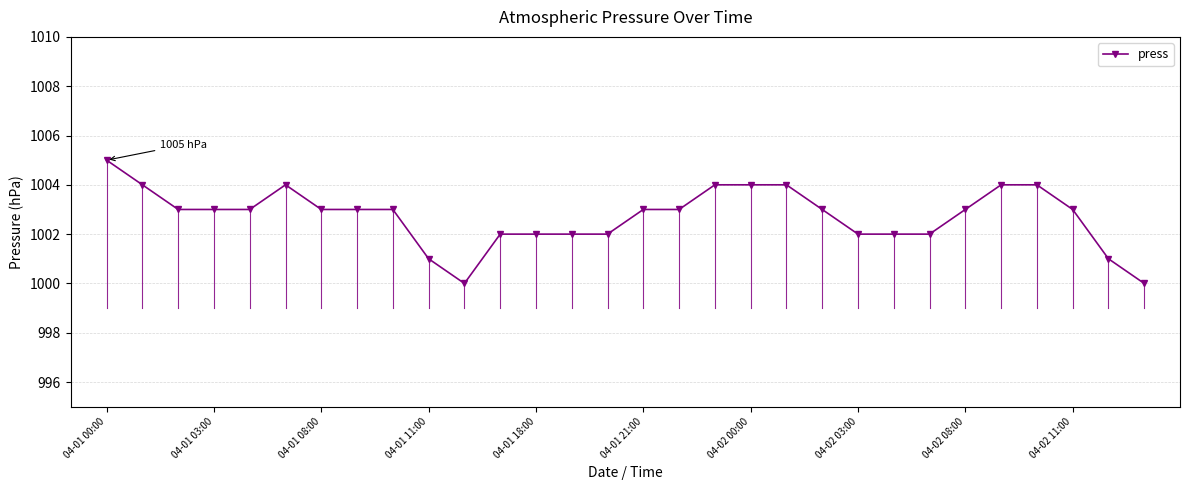

What is the minimum value shown in the chart?

1000